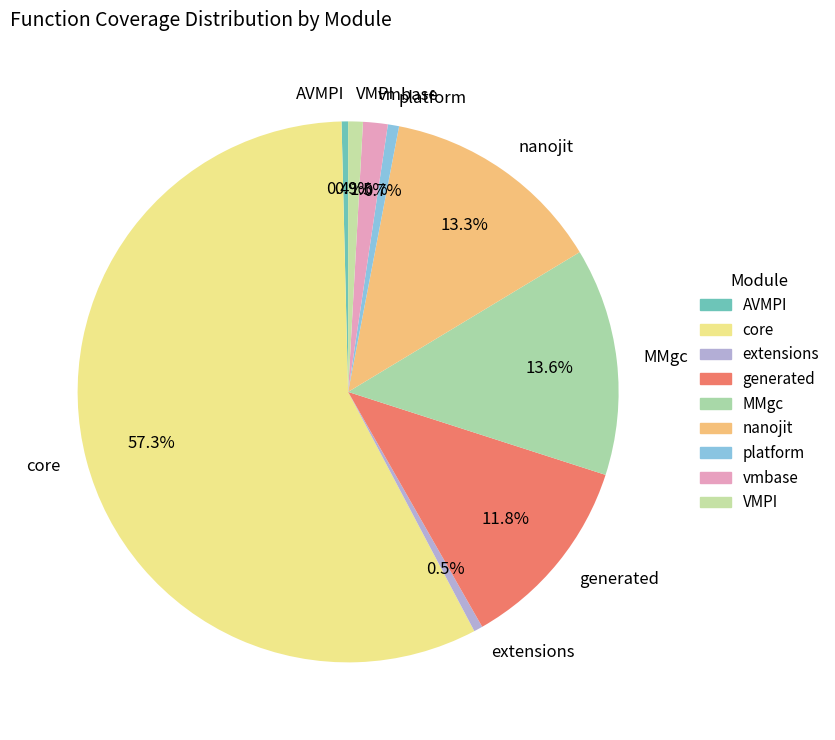

Is there any slice that represents more than half of the pie?

Yes